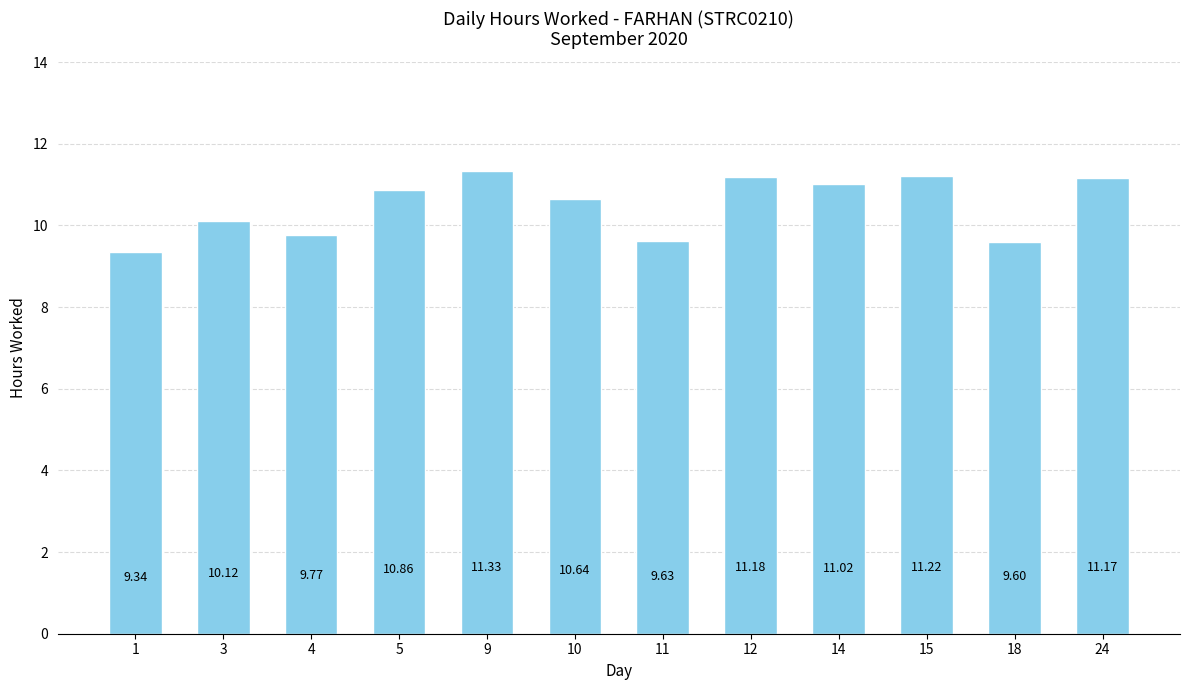

Reading right to left, list all the values displayed in this chart.

24=11.2	18=9.6	15=11.2	14=11.0	12=11.2	11=9.6	10=10.6	9=11.3	5=10.9	4=9.8	3=10.1	1=9.3